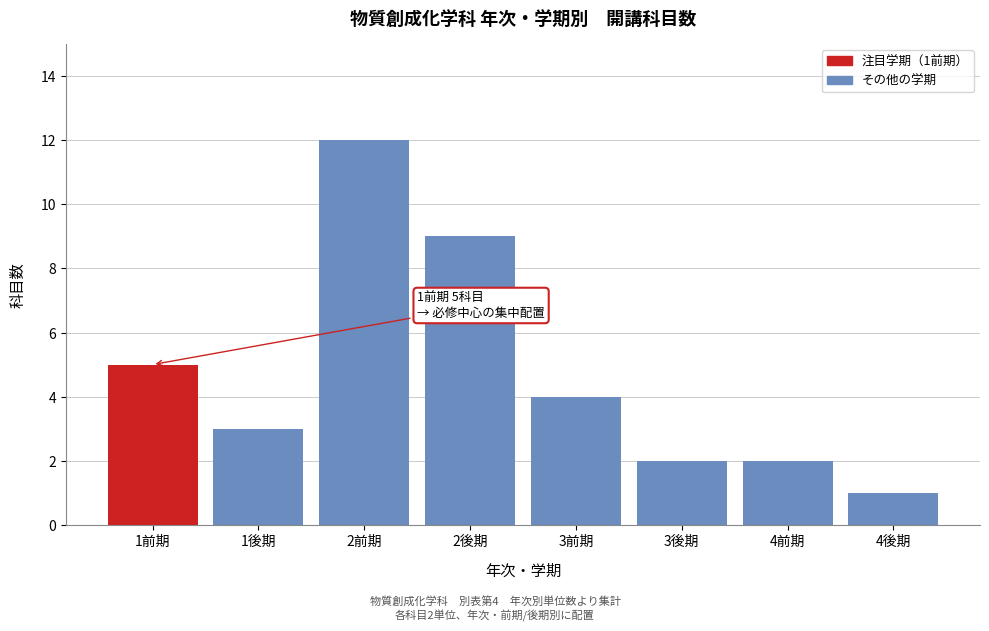

Reading right to left, list all the values displayed in this chart.

4後期=1	4前期=2	3後期=2	3前期=4	2後期=9	2前期=12	1後期=3	1前期=5